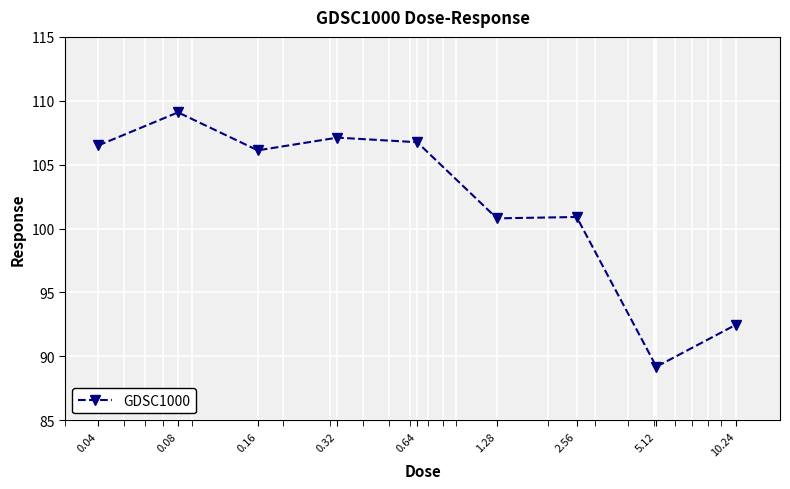

What is the greatest value displayed?

109.1